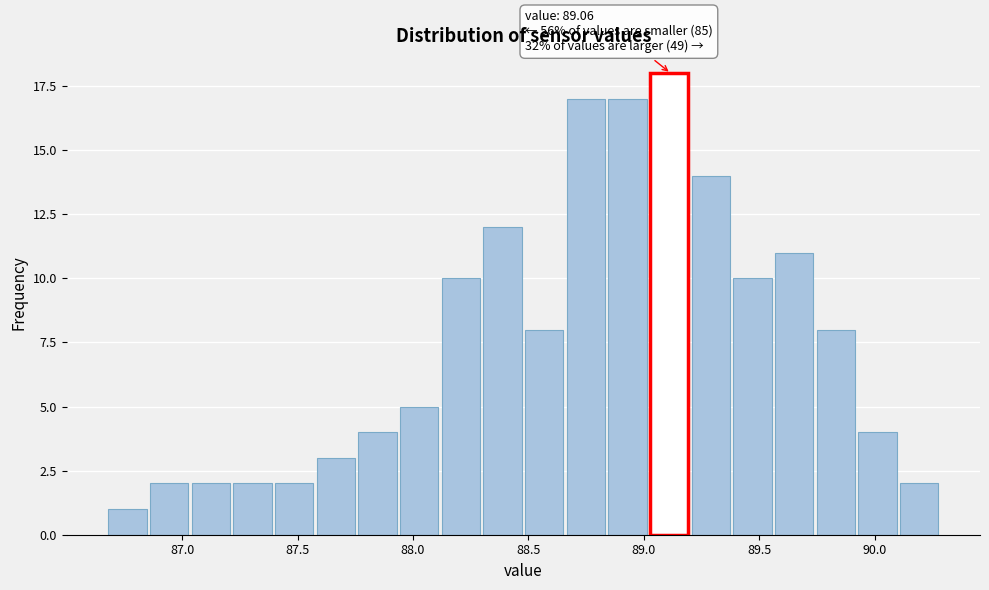

Read against the x-axis, roughly where is the centre of the tallest bar?

89.10